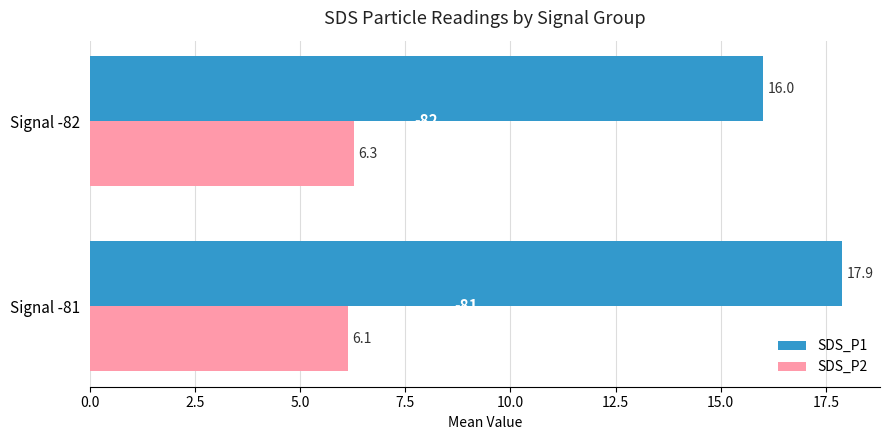

What is the difference between the highest and lowest values at Signal -82?

9.7